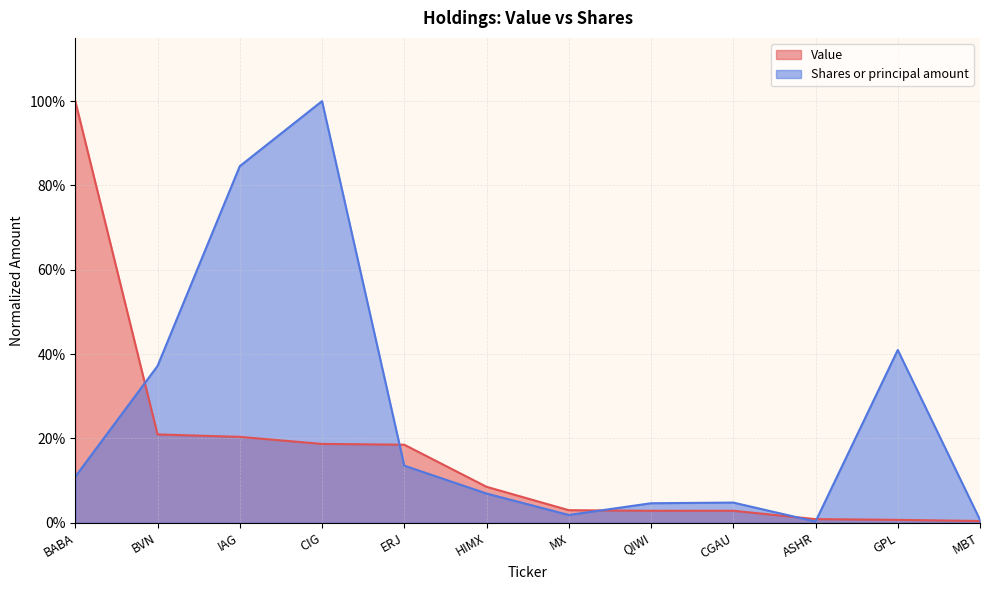

What is the sum of all Value values?

2.0